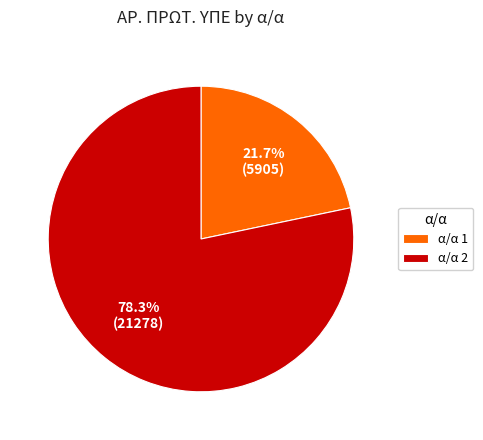

Which slice is the smallest?

α/α 1